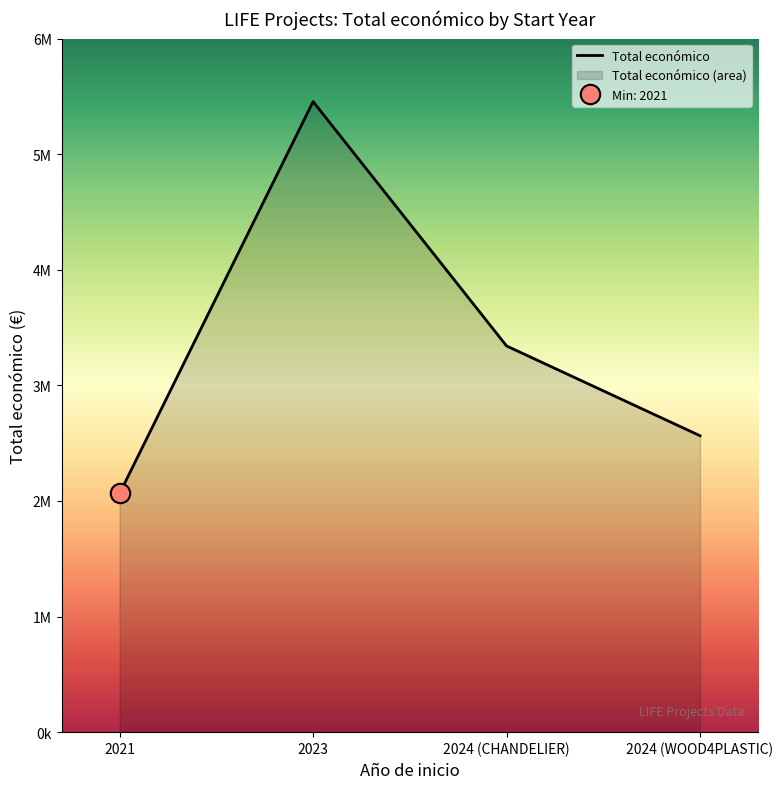

Which category has the lowest value across all series?

2021